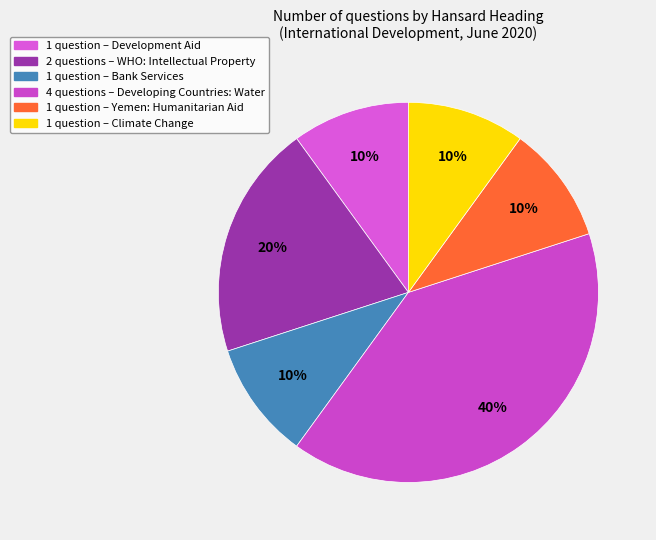

How many segments does this pie chart have?

6